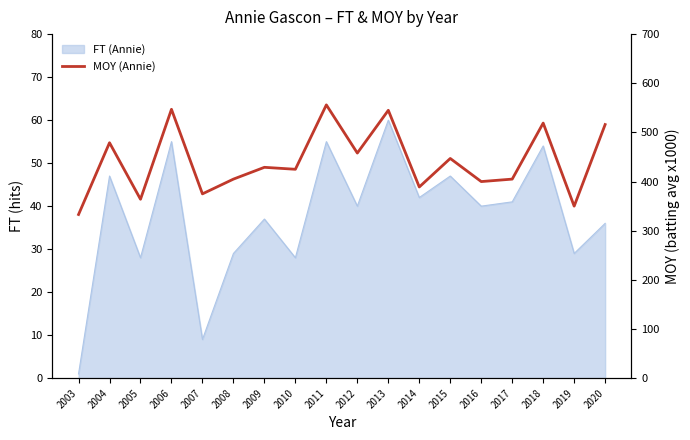

At which category does the data reach its first local valley?

2005